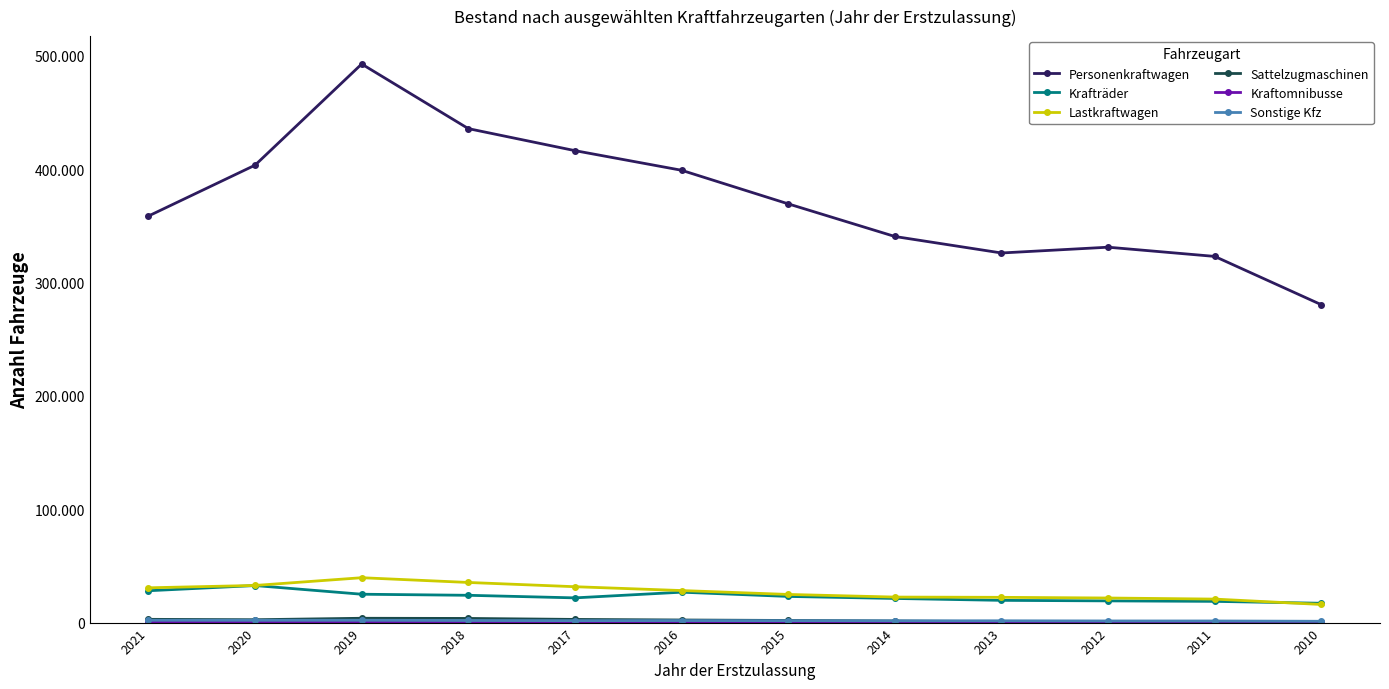

What is the difference between the maximum and minimum values in the Sonstige Kfz series?

906